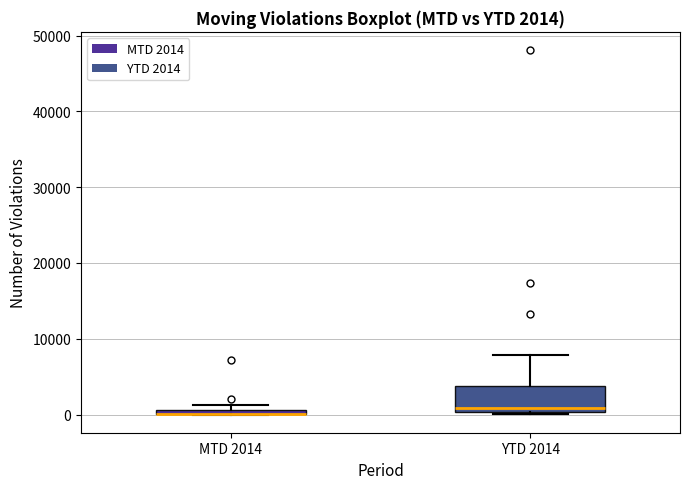

Comparing the boxes themselves (not the whiskers), which one is the tallest?

YTD 2014